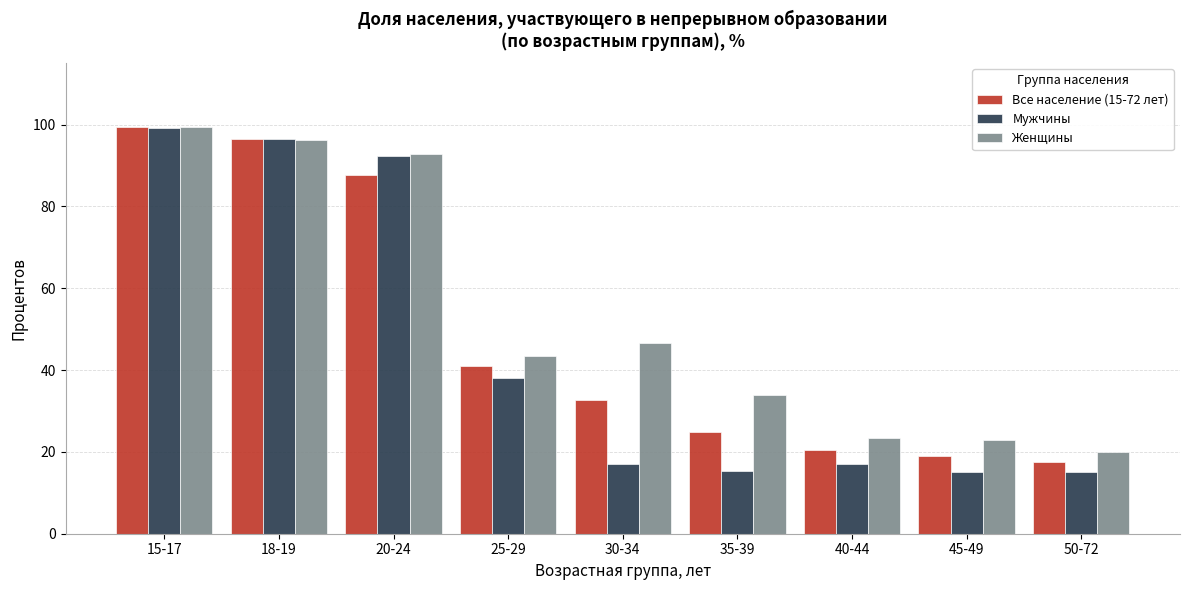

Between 18-19 and 35-39, which series saw the biggest shift?

Мужчины